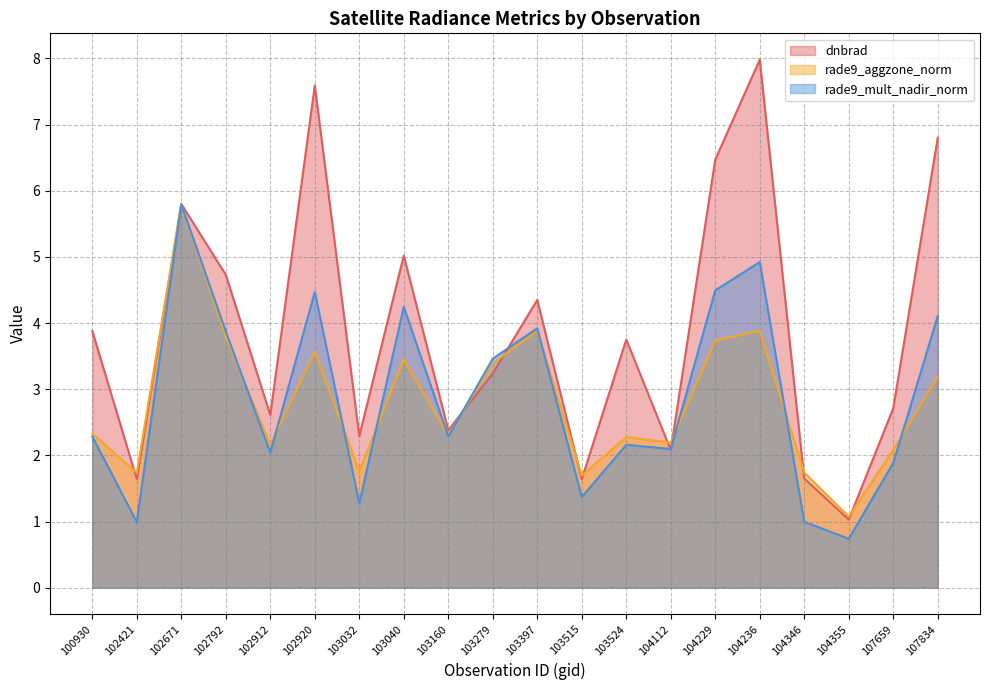

What is the sum of the dnbrad values at 103524 and 102920?

11.3